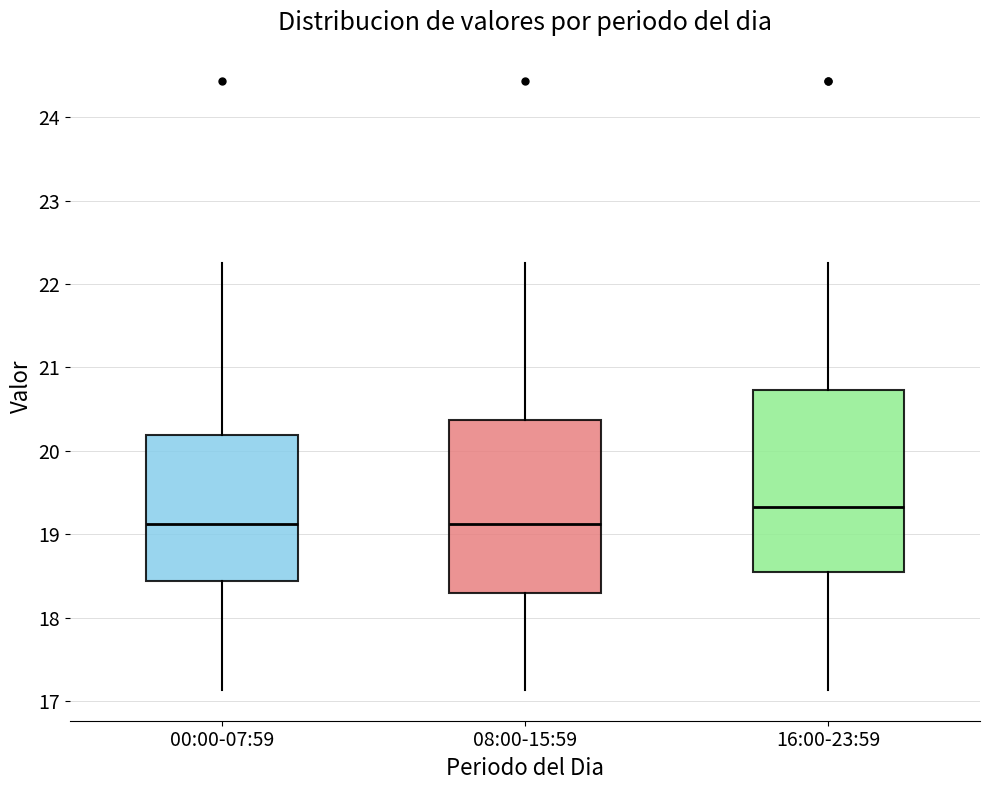

Reading left to right, read every box against the y-axis: the position of its median line, the range the box covers, and the ends of its whiskers. The values are not printed on the chart, so give them approximately, as read against the axis.

00:00-07:59: median 19.1, box 18.4 to 20.2, whiskers 17.1 to 22.3
08:00-15:59: median 19.1, box 18.3 to 20.4, whiskers 17.1 to 22.3
16:00-23:59: median 19.3, box 18.6 to 20.7, whiskers 17.1 to 22.3